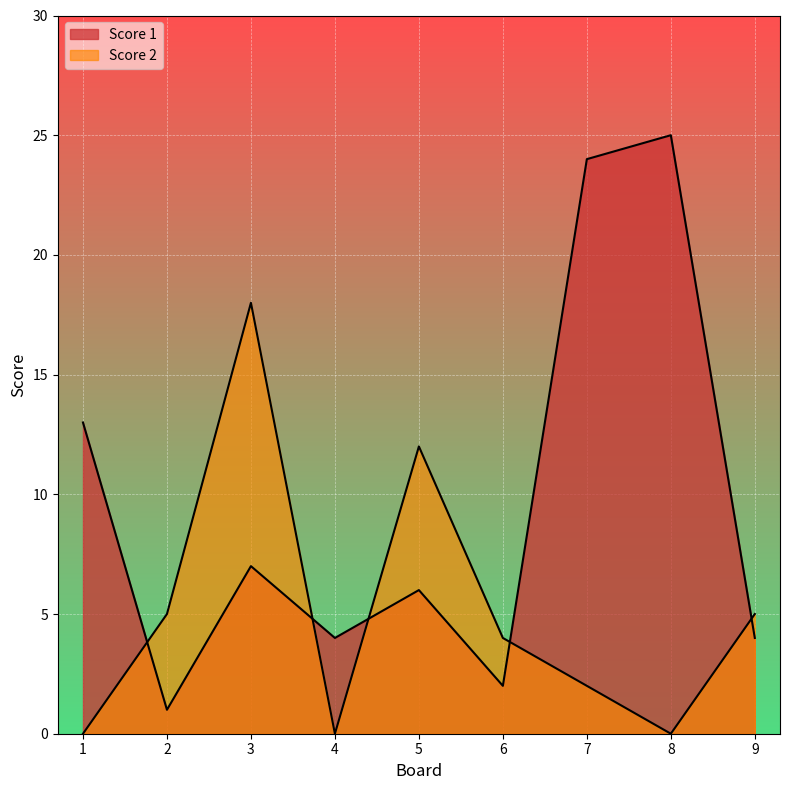

Which series changed the most between 3 and 7?

Score 1